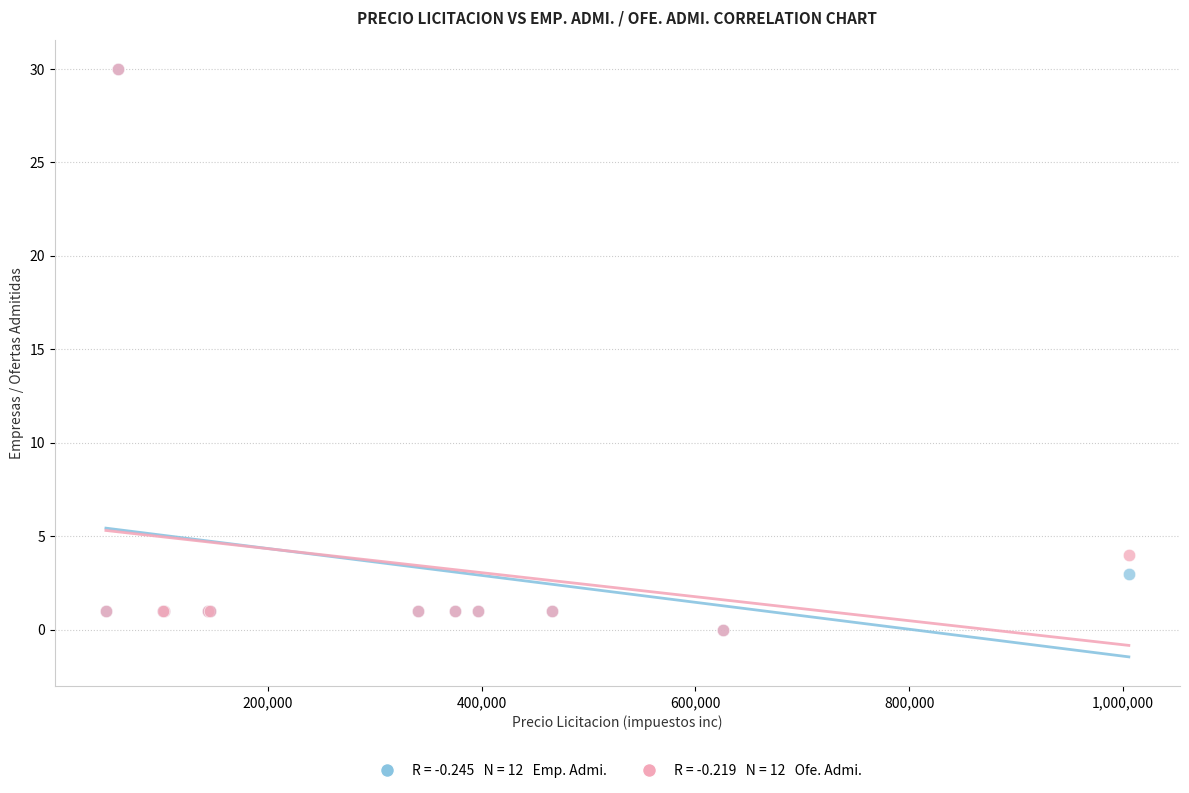

Across all series, what Y value is closest to 15?

4